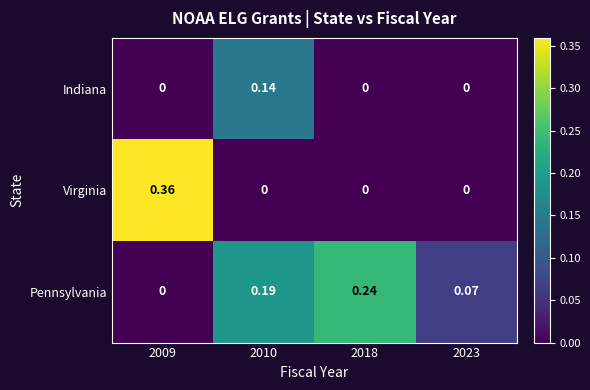

Between 2010 and 2023, which series saw the biggest shift?

Indiana